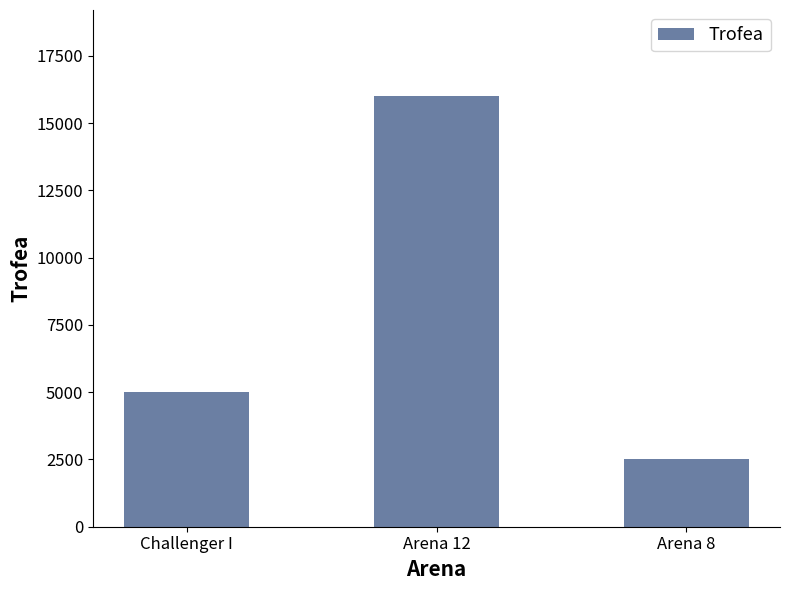

What is the average value?

7836